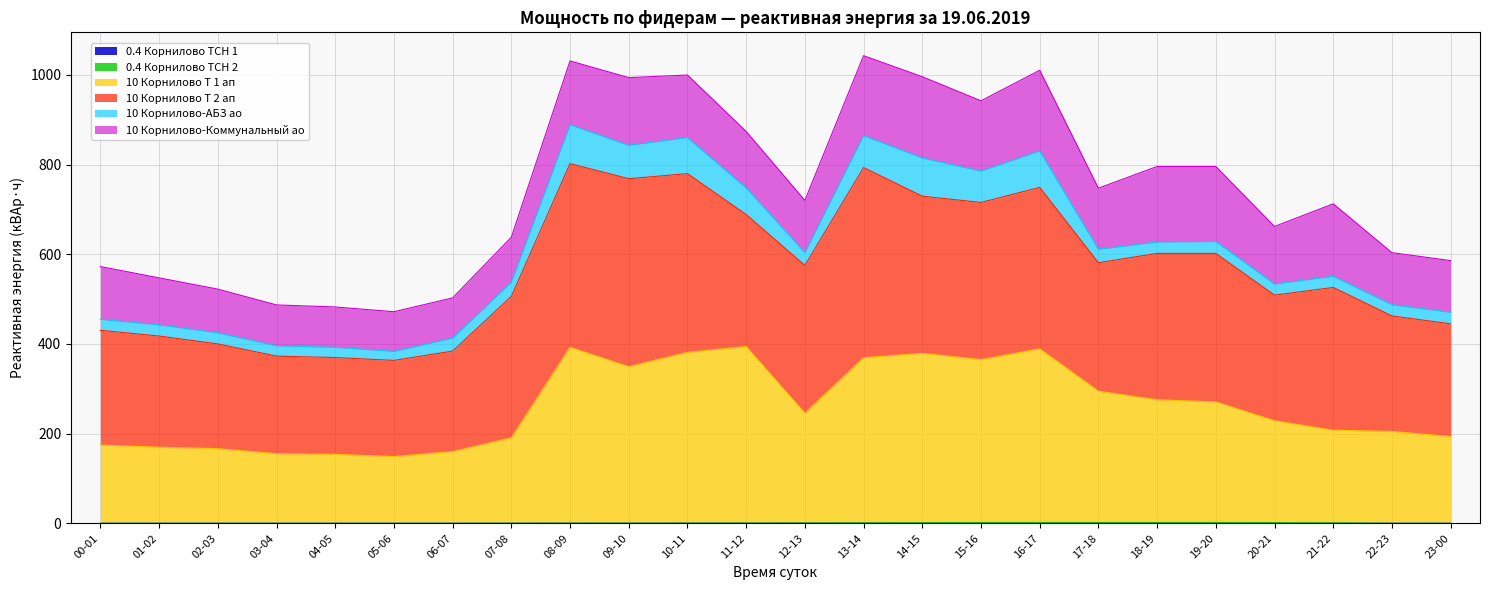

Where is the first local minimum for 0.4 Корнилово ТСН 2?

06-07